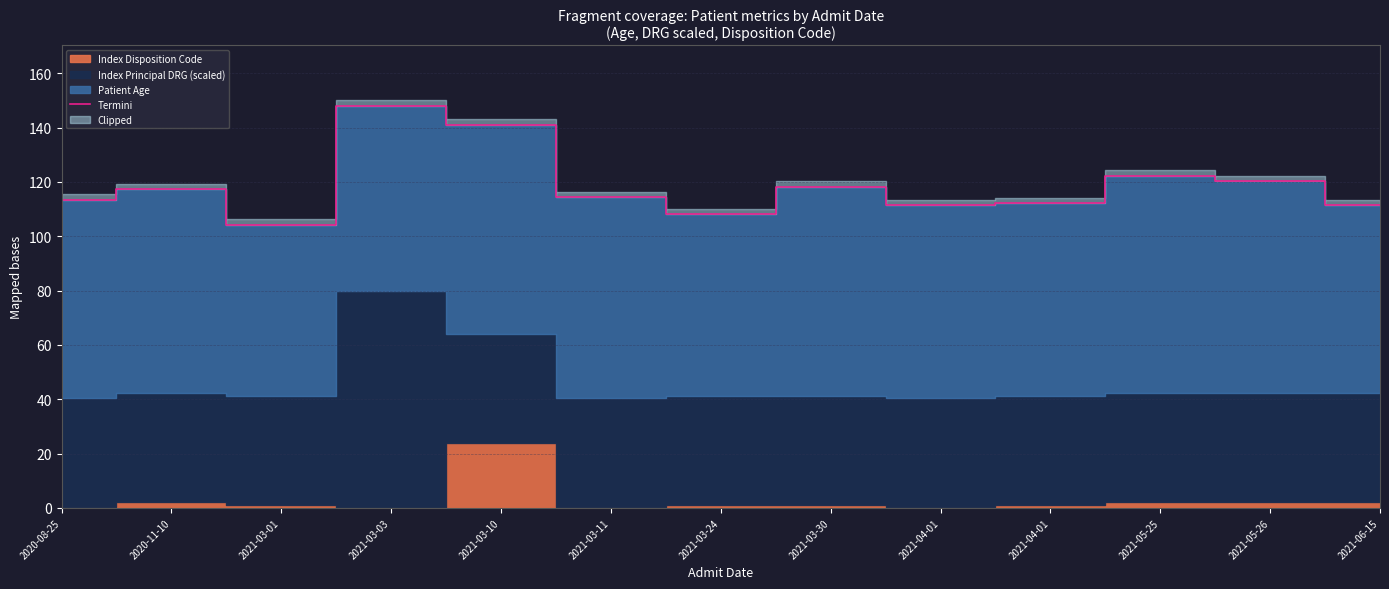

Is it true that the value at 2021-03-03 is 148.0?

True